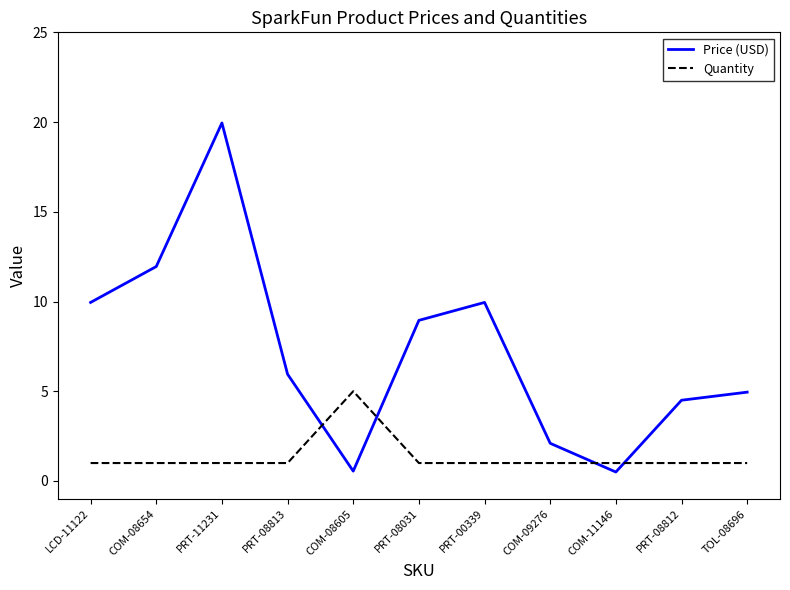

Is the value of Price (USD) at PRT-08812 greater than the value of Quantity at PRT-11231?

Yes